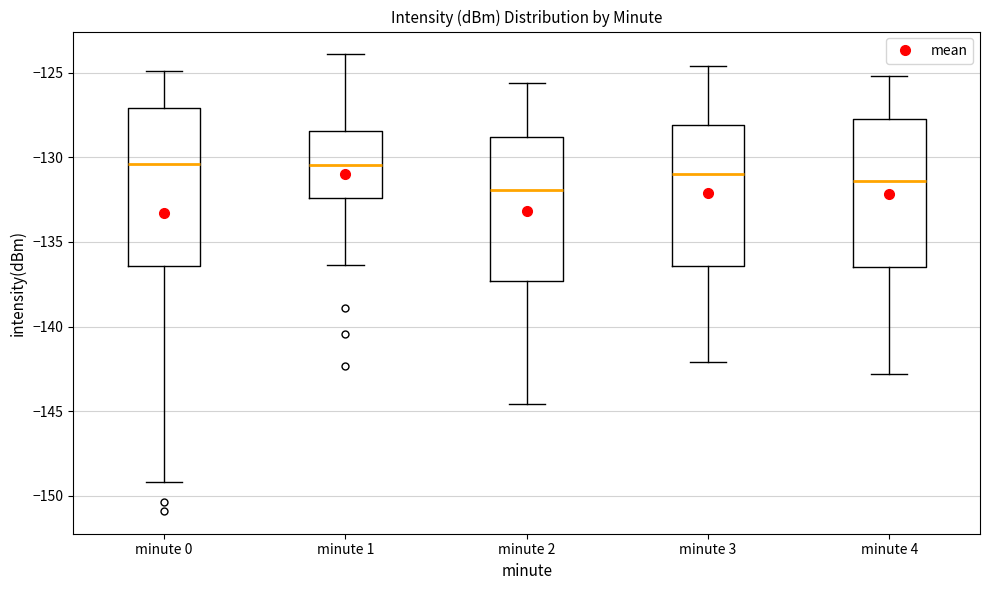

Reading left to right, read every box against the y-axis: the position of its median line, the range the box covers, and the ends of its whiskers. The values are not printed on the chart, so give them approximately, as read against the axis.

minute 0: median -130.5, box -136.5 to -127.0, whiskers -149.0 to -125.0
minute 1: median -130.5, box -132.5 to -128.5, whiskers -136.5 to -124.0
minute 2: median -132.0, box -137.5 to -129.0, whiskers -144.5 to -125.5
minute 3: median -131.0, box -136.5 to -128.0, whiskers -142.0 to -124.5
minute 4: median -131.5, box -136.5 to -127.5, whiskers -143.0 to -125.0